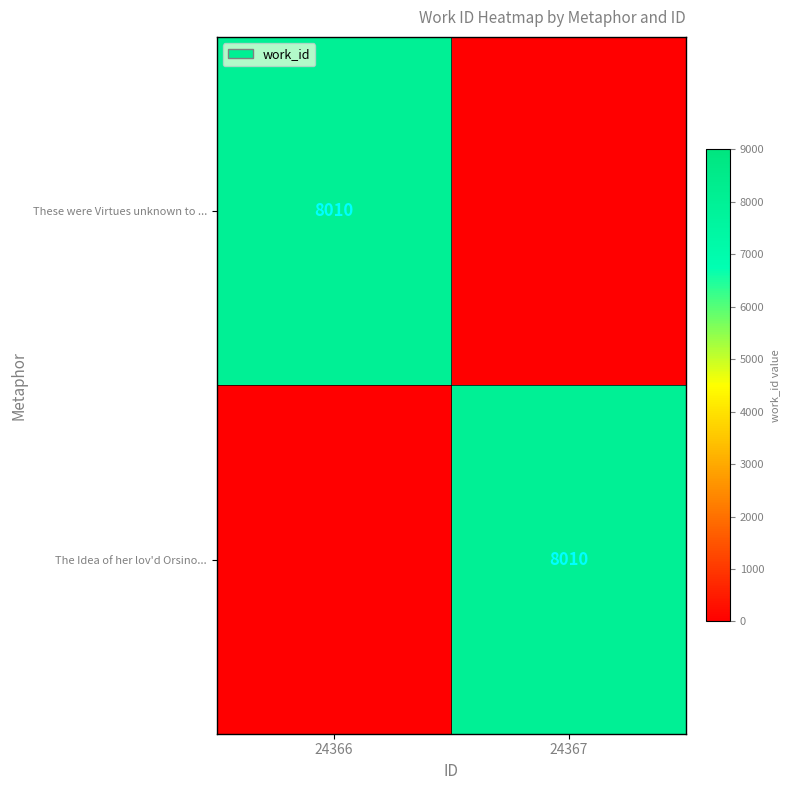

The value of These were Virtues unknown to ... at 24366 is 8010. True or false?

True